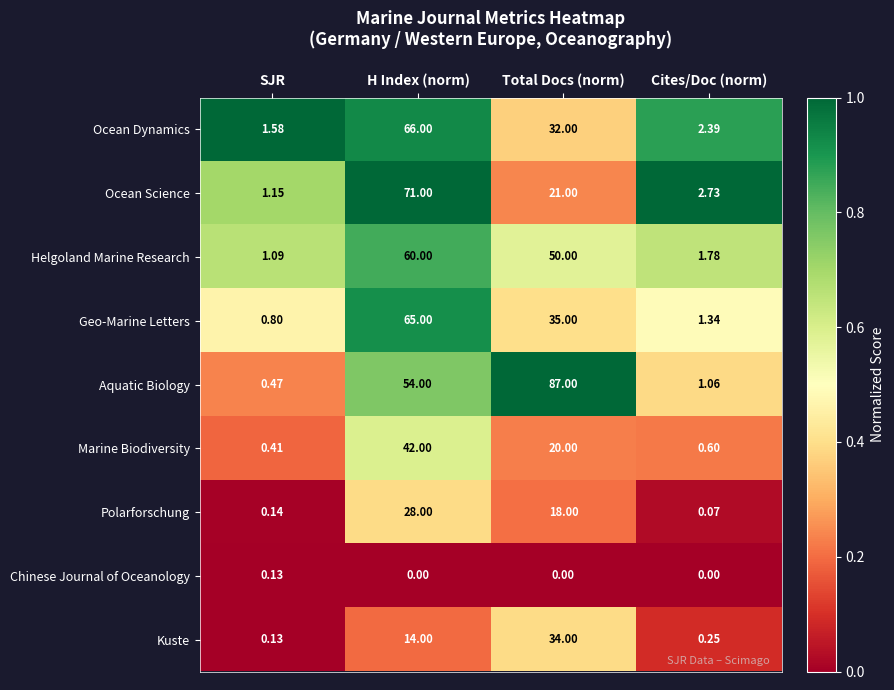

What is the total value across all series at Total Docs (norm)?

297.0